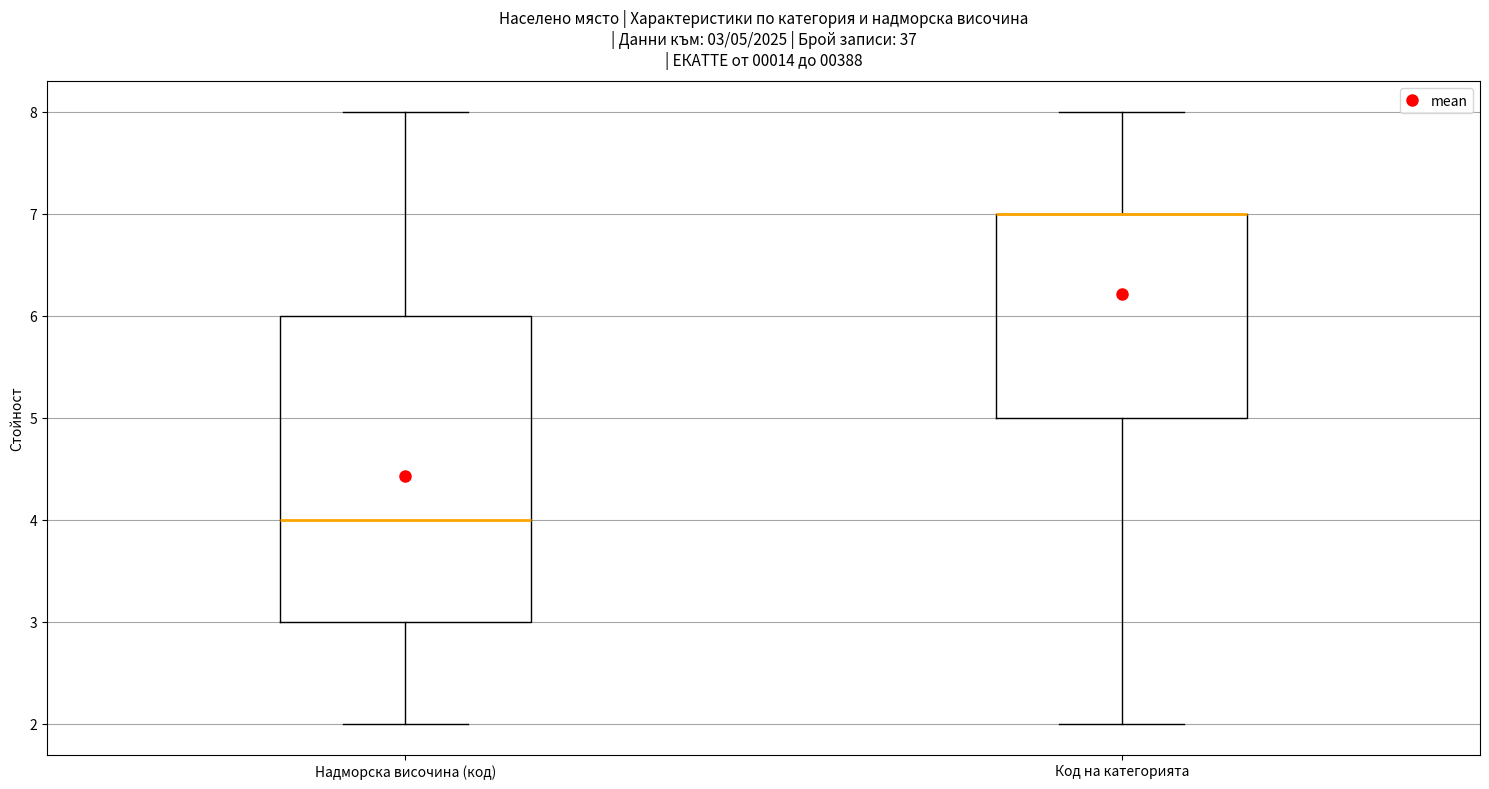

Comparing the boxes themselves (not the whiskers), which one is the tallest?

Надморска височина (код)